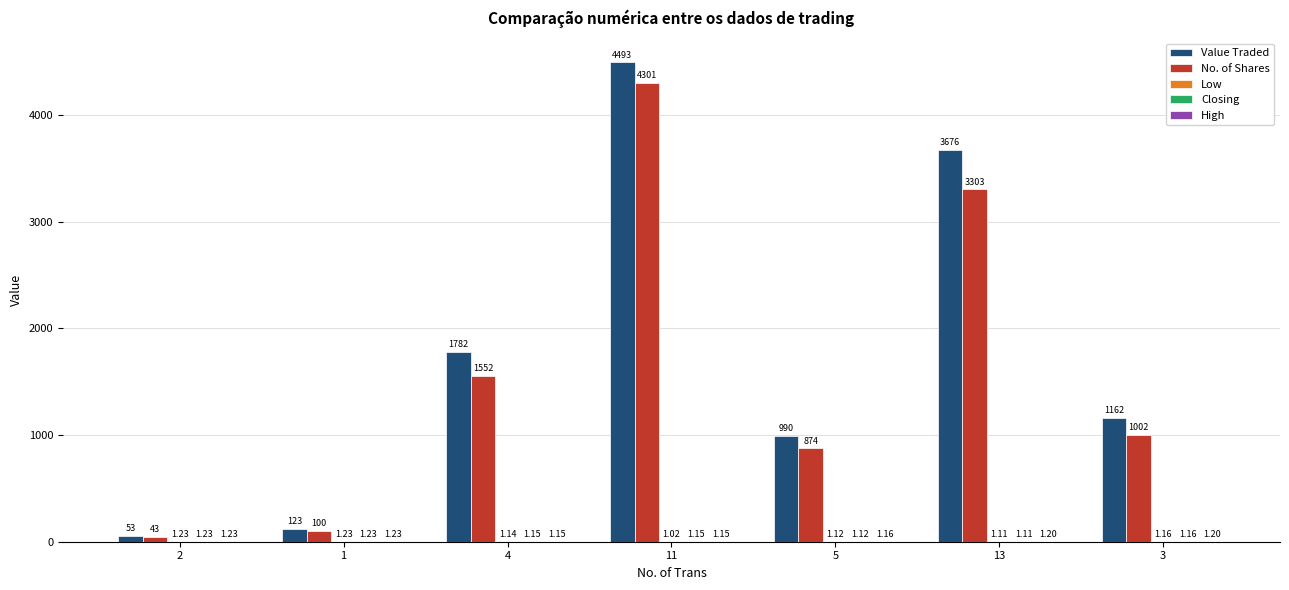

Which series has the largest total across all categories?

Value Traded